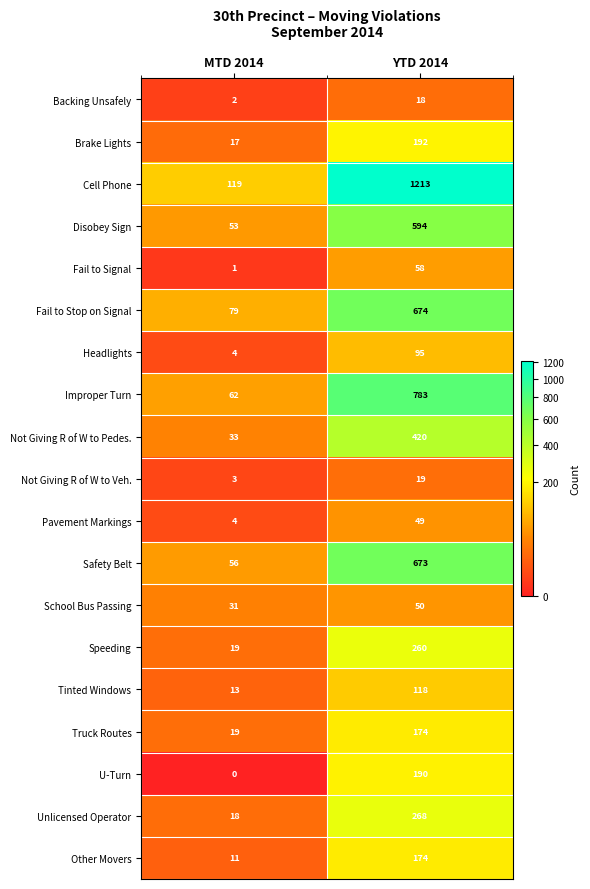

What is the greatest value displayed?

1213